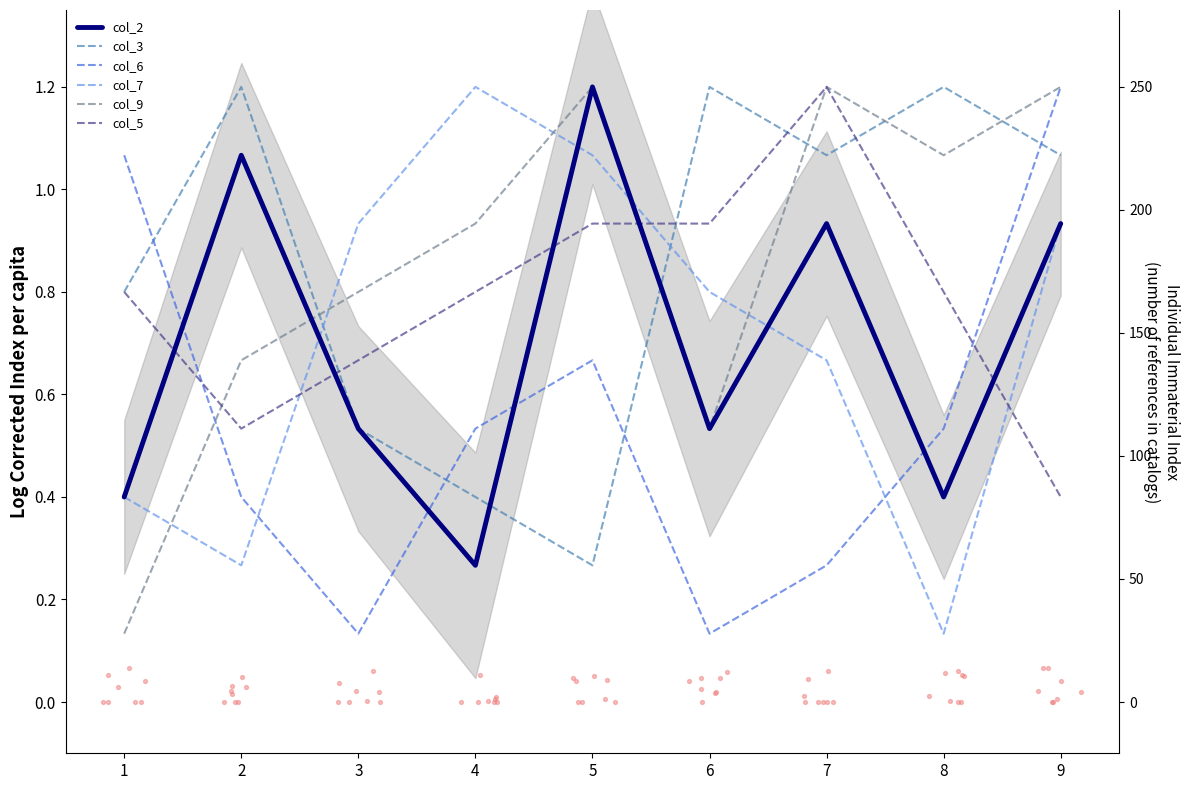

At which category is the sum across all series the highest?

9